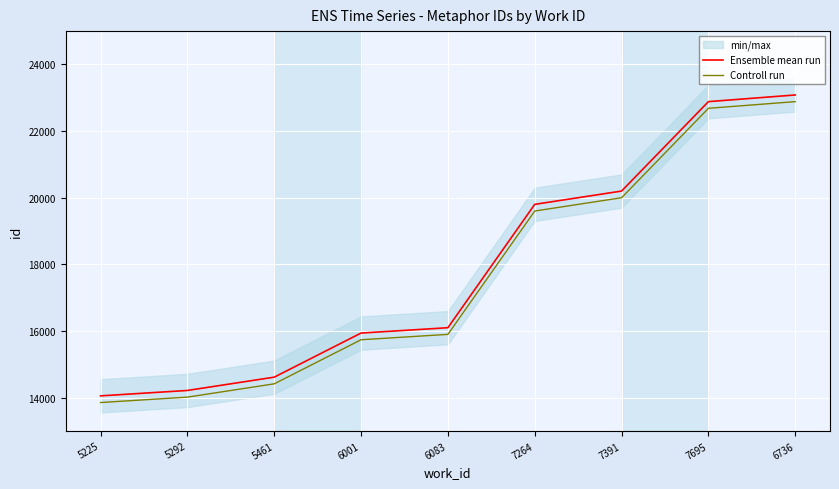

What is the maximum value for Ensemble mean run?

23084